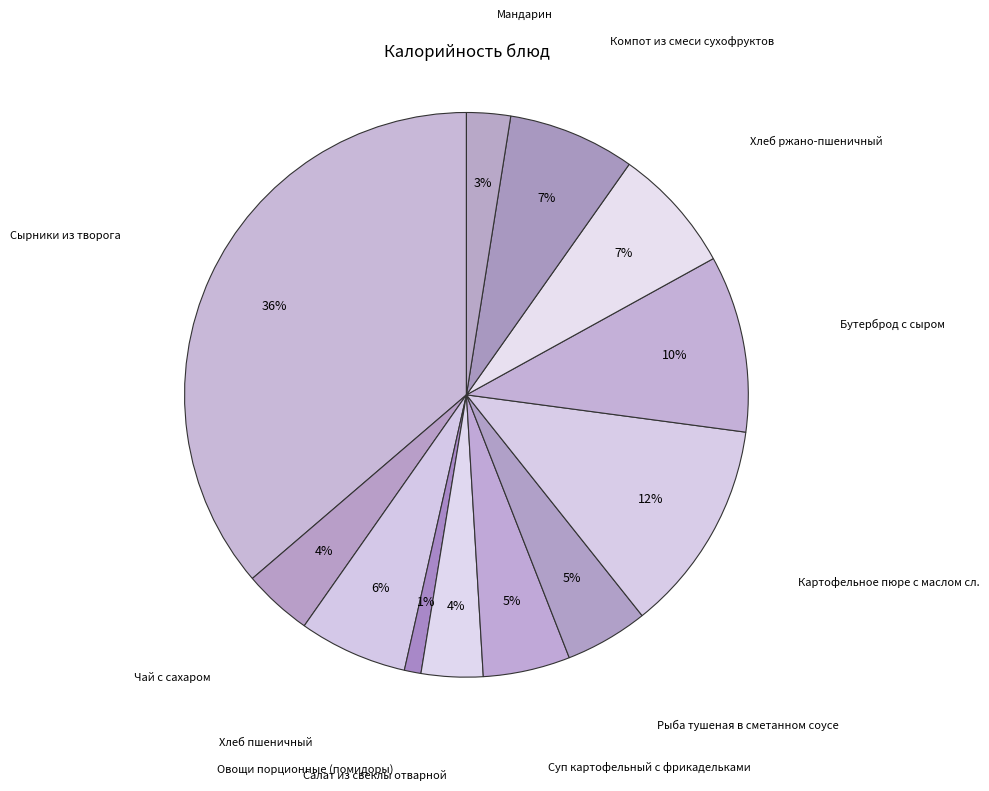

Count the number of slices in the pie.

12